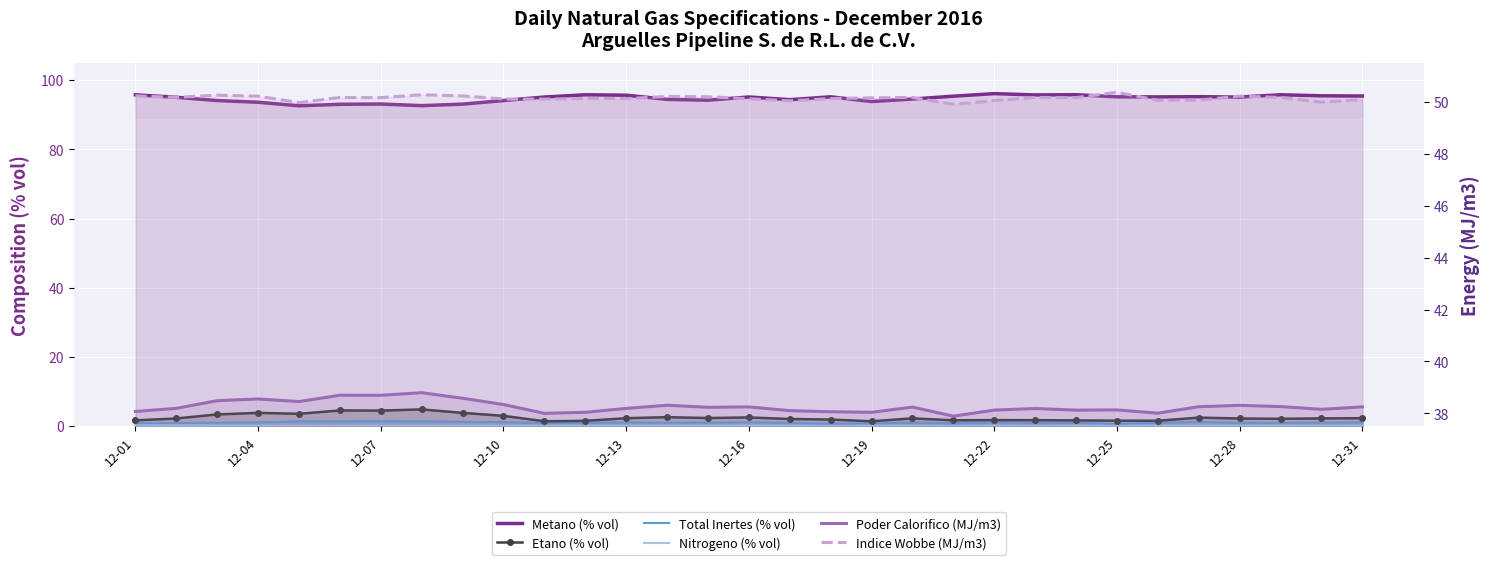

List the series in order of their peak value, lowest first.

Nitrogeno (% vol), Total Inertes (% vol), Etano (% vol), Poder Calorifico (MJ/m3), Indice Wobbe (MJ/m3), Metano (% vol)